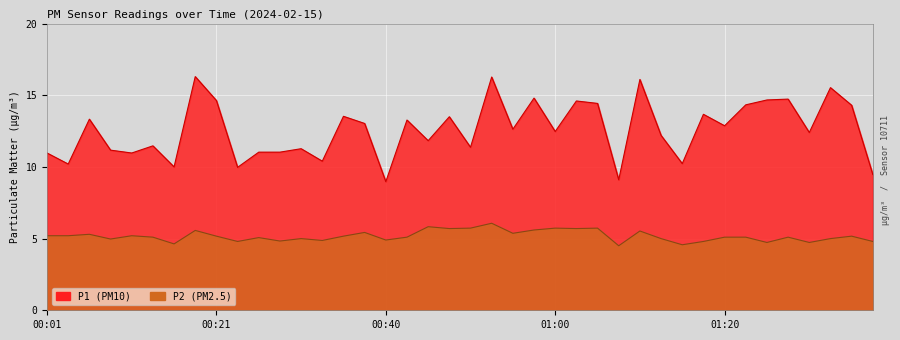

What is the label of the 34th point from the left?

01:22